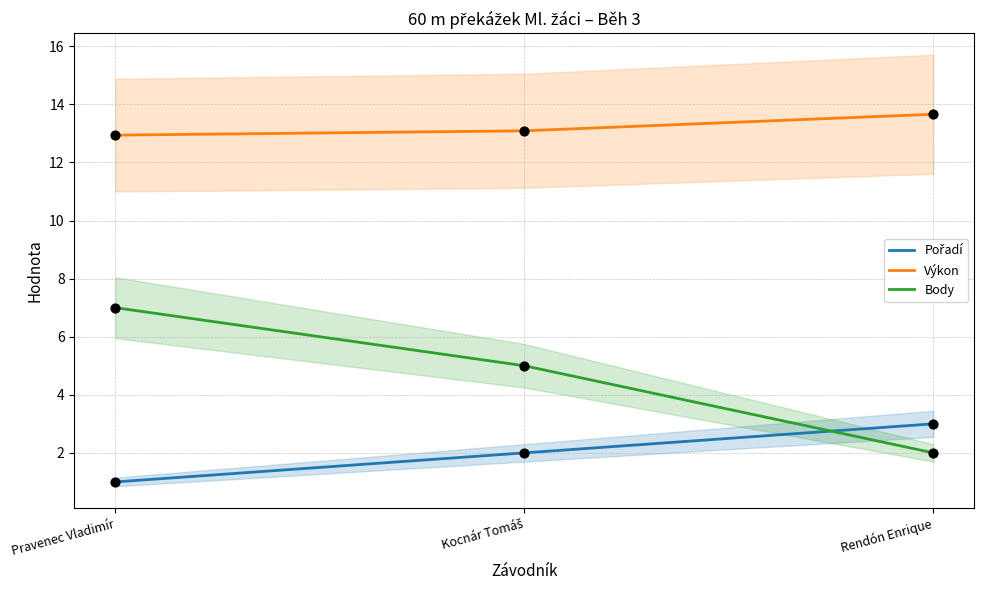

What are all the series names shown in the legend?

Pořadí, Výkon, Body